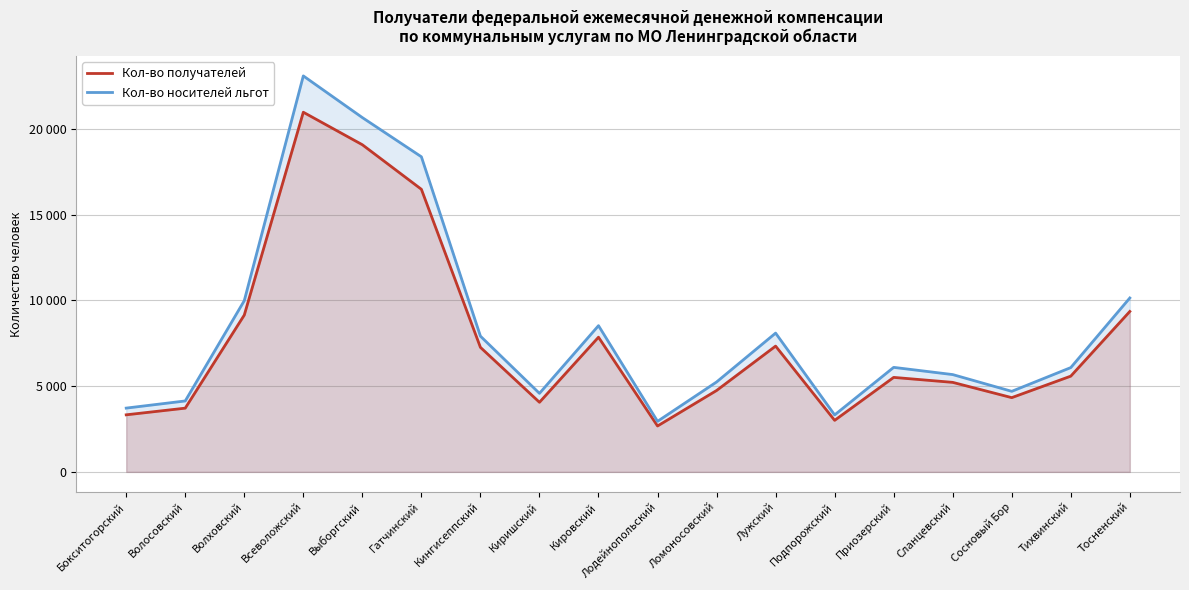

What are all the series names shown in the legend?

Кол-во получателей, Кол-во носителей льгот